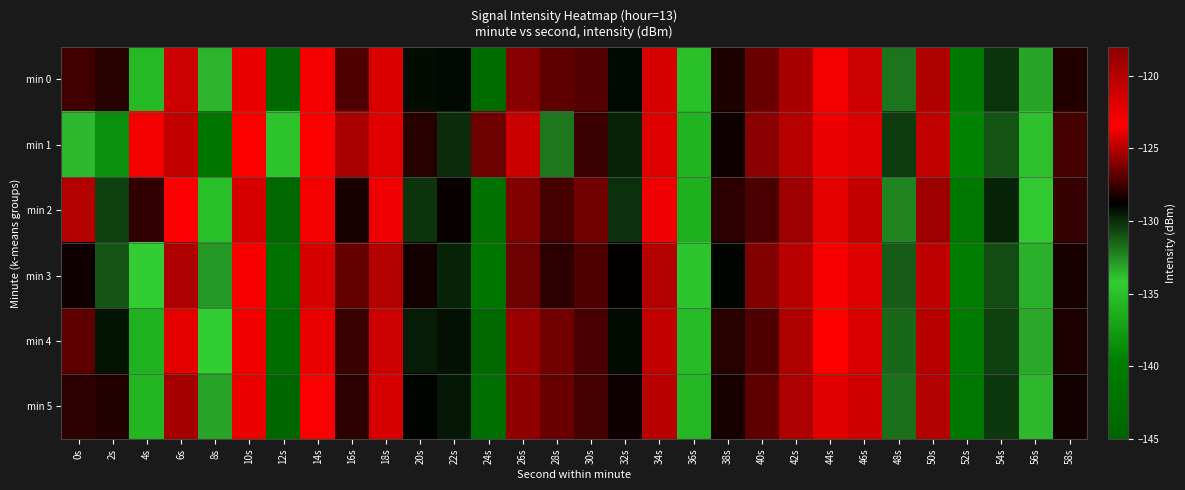

Which series changed the most between 16s and 52s?

min 1